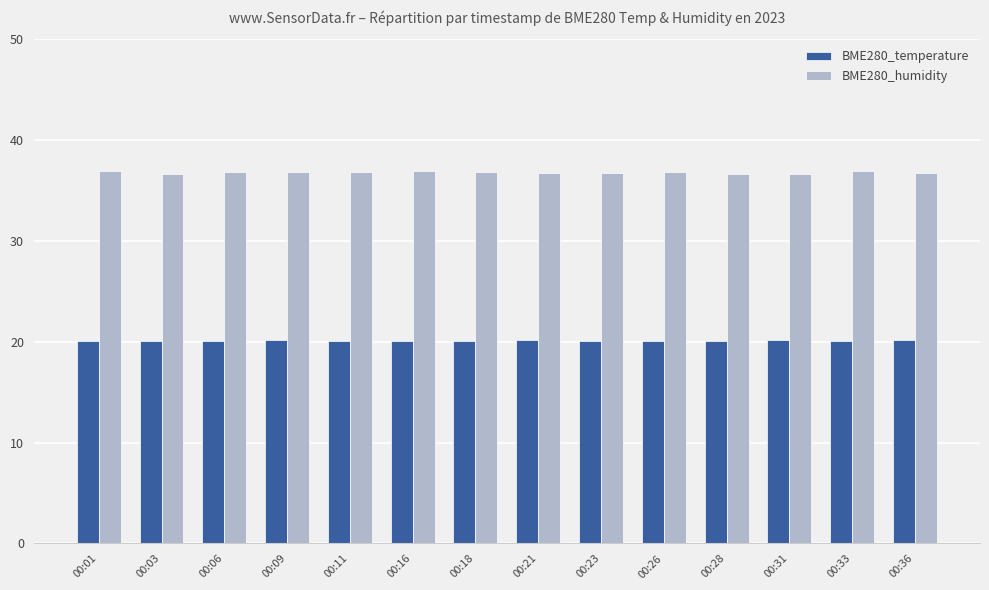

The value of BME280_temperature at 00:21 is 10.4. True or false?

False